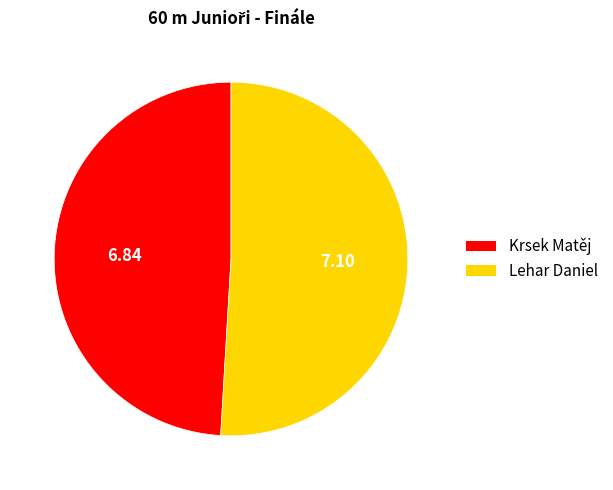

Rank the categories by value from lowest to highest.

Krsek Matěj, Lehar Daniel